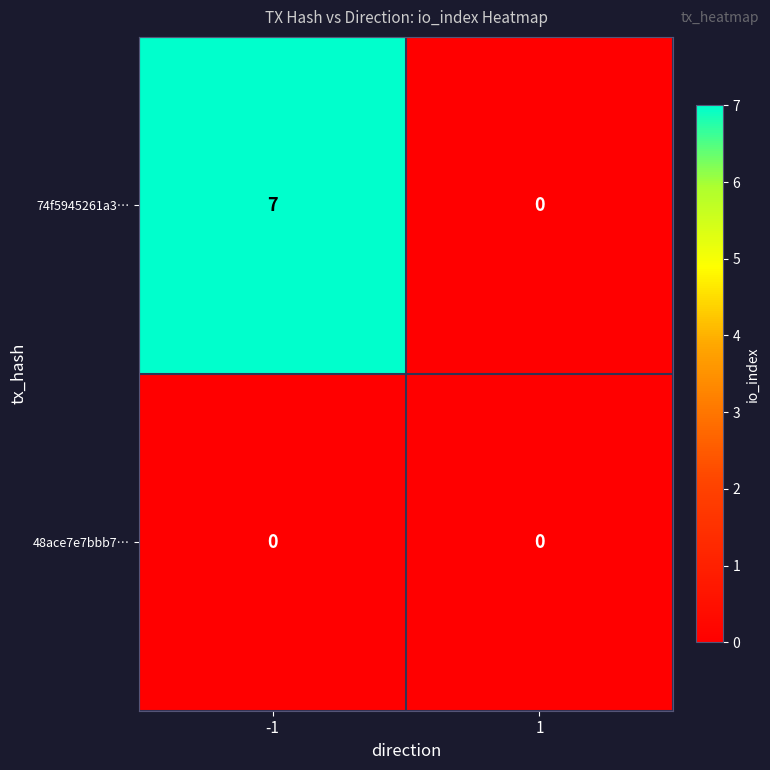

True or false: 48ace7e7bbb7… has a value of 0 at -1.

True